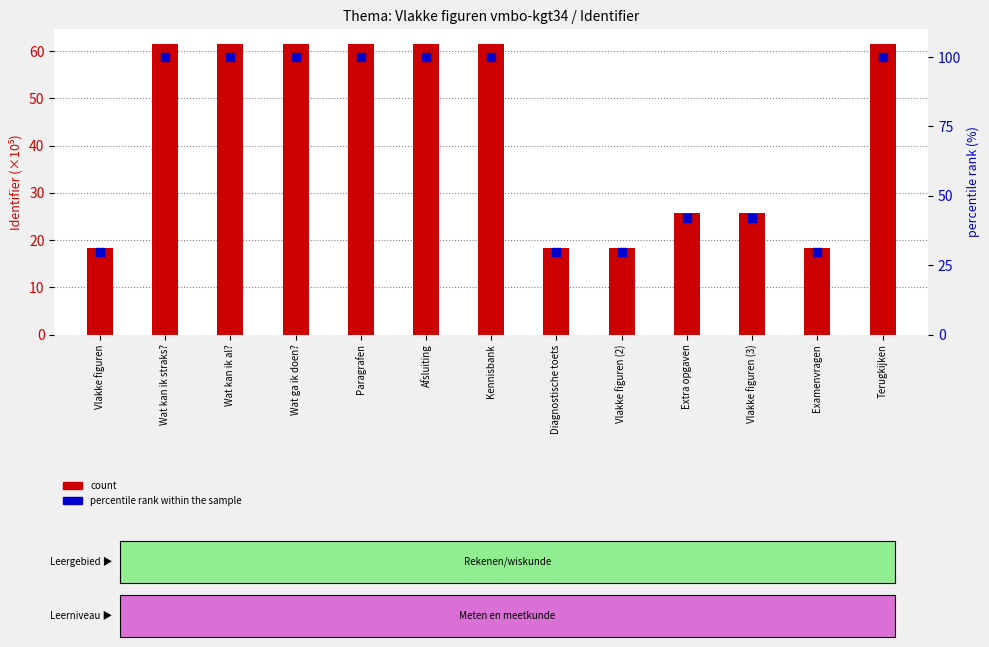

Which series has the widest spread of Y values?

percentile rank within the sample